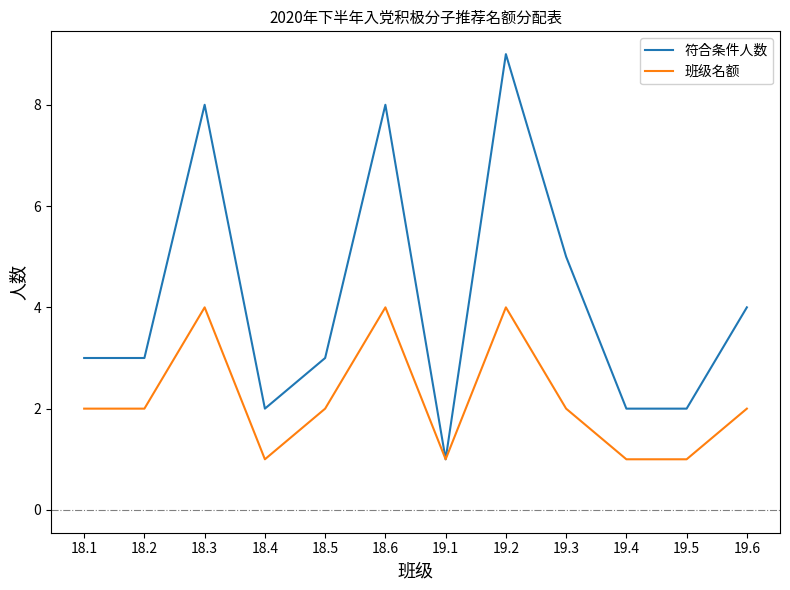

Reading right to left, extract all data points from this chart.

符合条件人数: 19.6=4	19.5=2	19.4=2	19.3=5	19.2=9	19.1=1	18.6=8	18.5=3	18.4=2	18.3=8	18.2=3	18.1=3
班级名额: 19.6=2	19.5=1	19.4=1	19.3=2	19.2=4	19.1=1	18.6=4	18.5=2	18.4=1	18.3=4	18.2=2	18.1=2